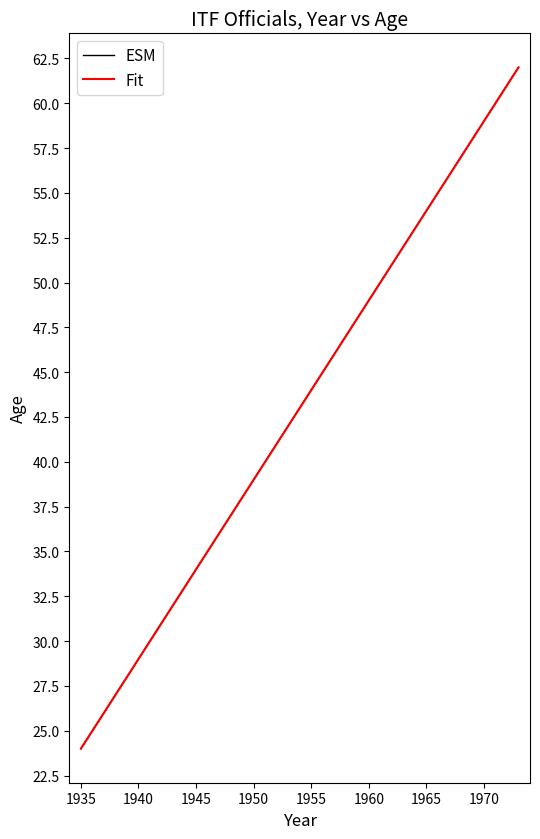

Does the chart display data point markers on the line(s)?

No